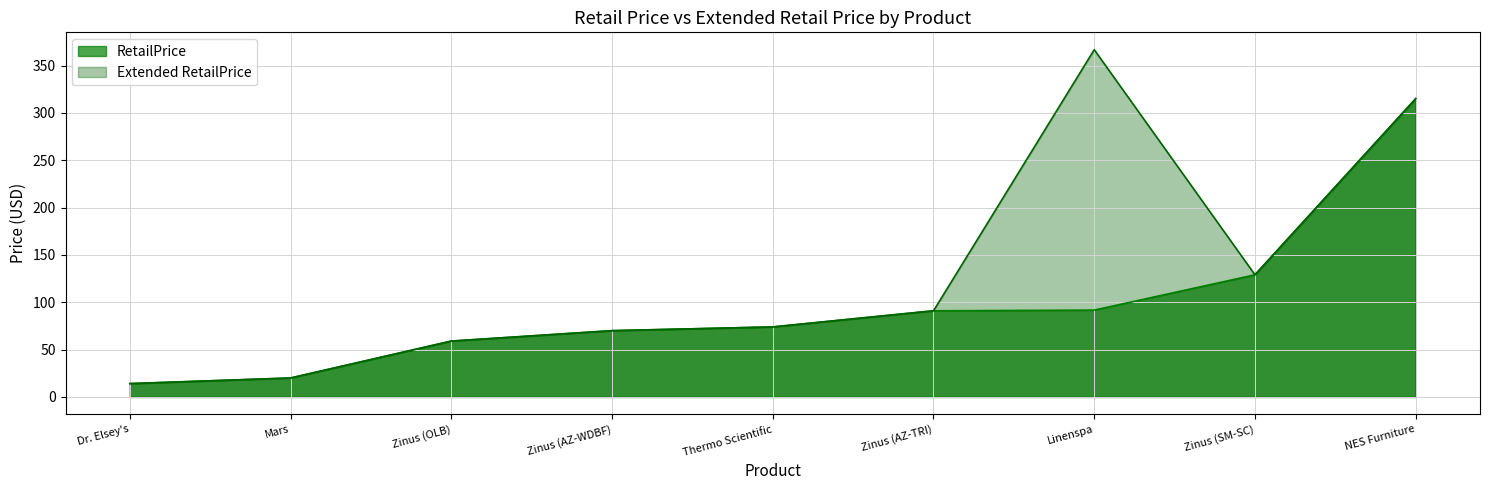

Which series has the largest total across all categories?

Extended RetailPrice